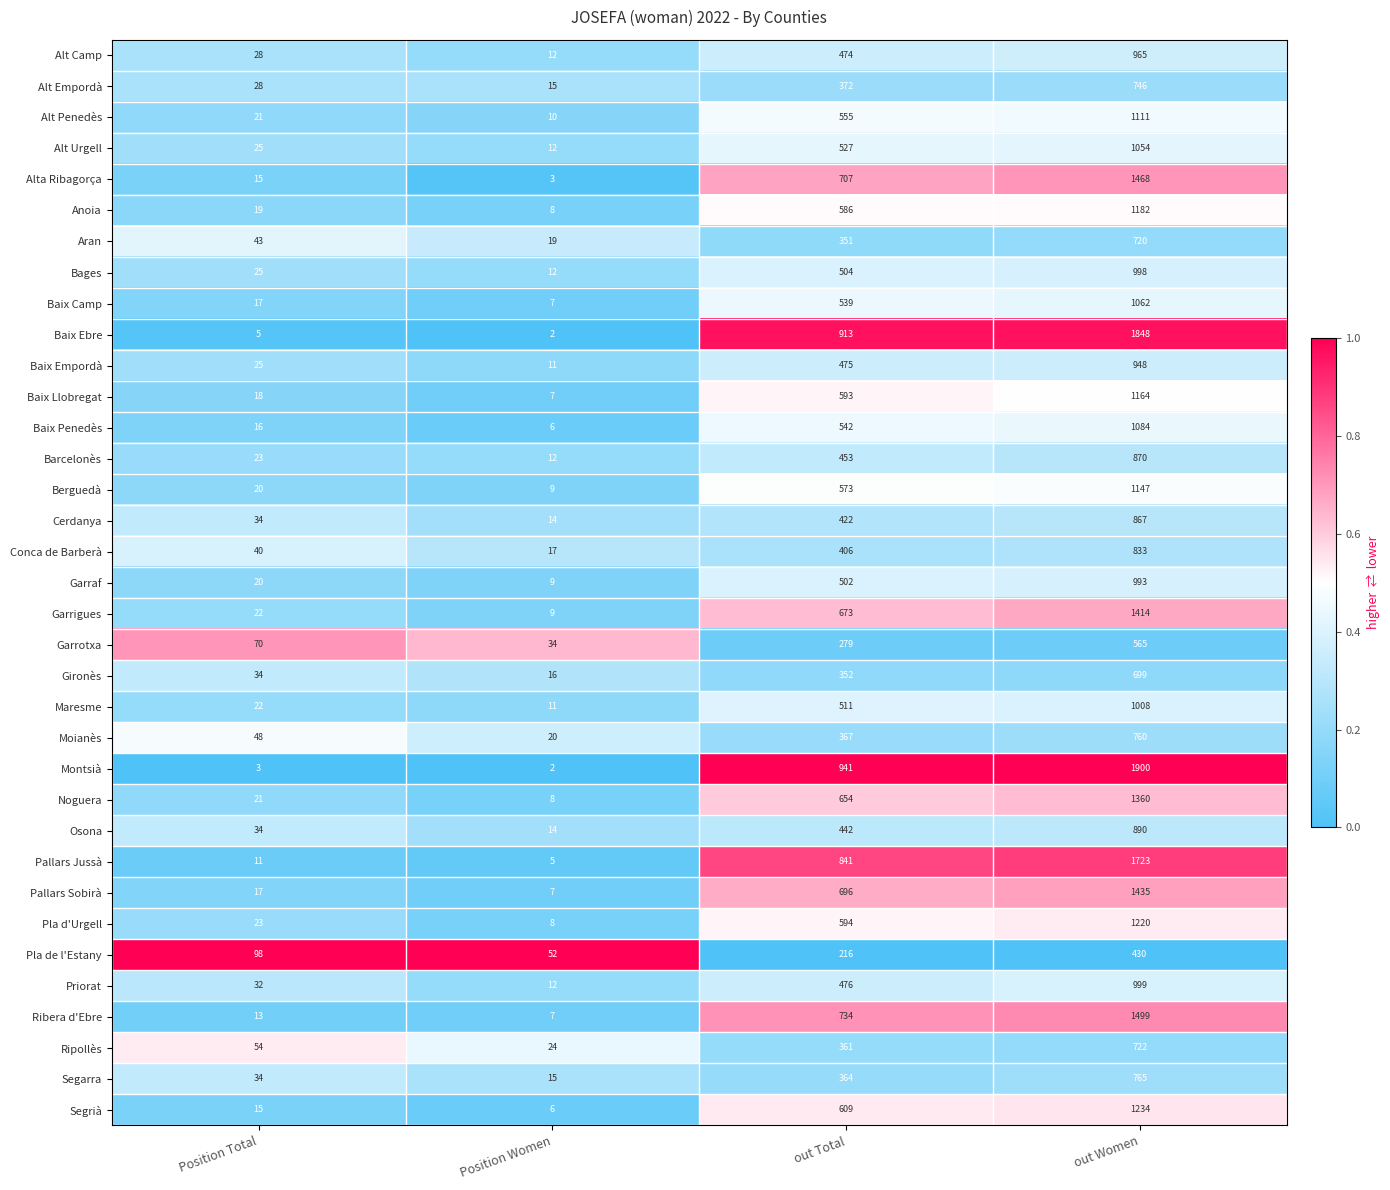

Is it true that Baix Camp equals 319 at out Women?

False